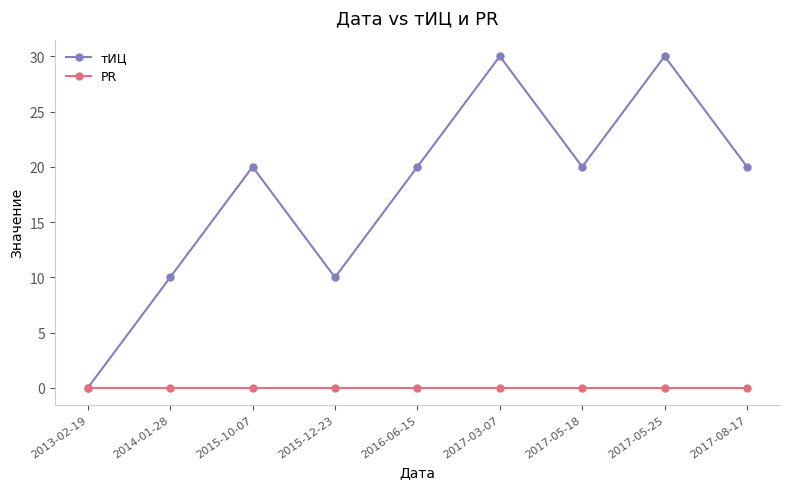

What is the maximum value shown in the chart?

30